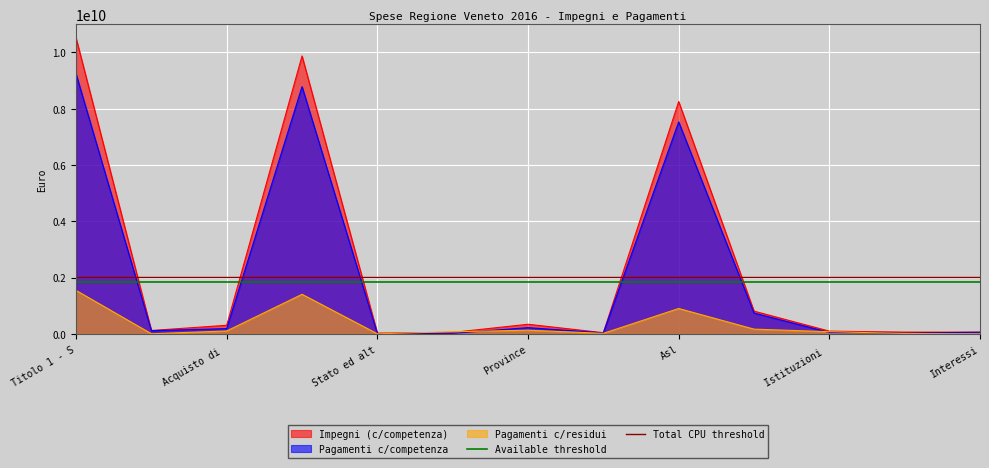

Which category has the highest value in the Pagamenti c/competenza series?

Titolo 1 - S